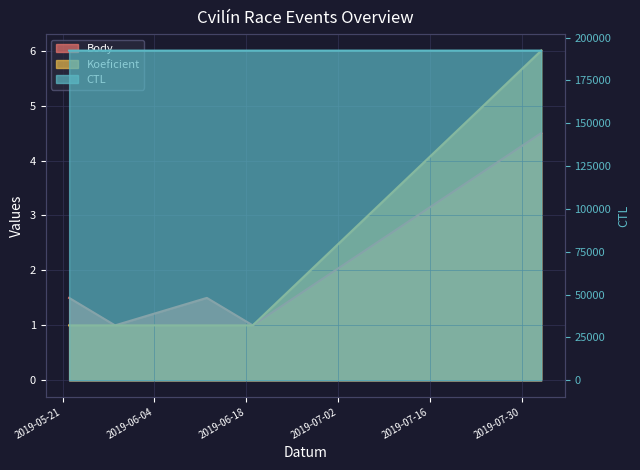

List the labels in order of CTL value, smallest first.

2019-05-22, 2019-05-29, 2019-06-12, 2019-06-19, 2019-08-02